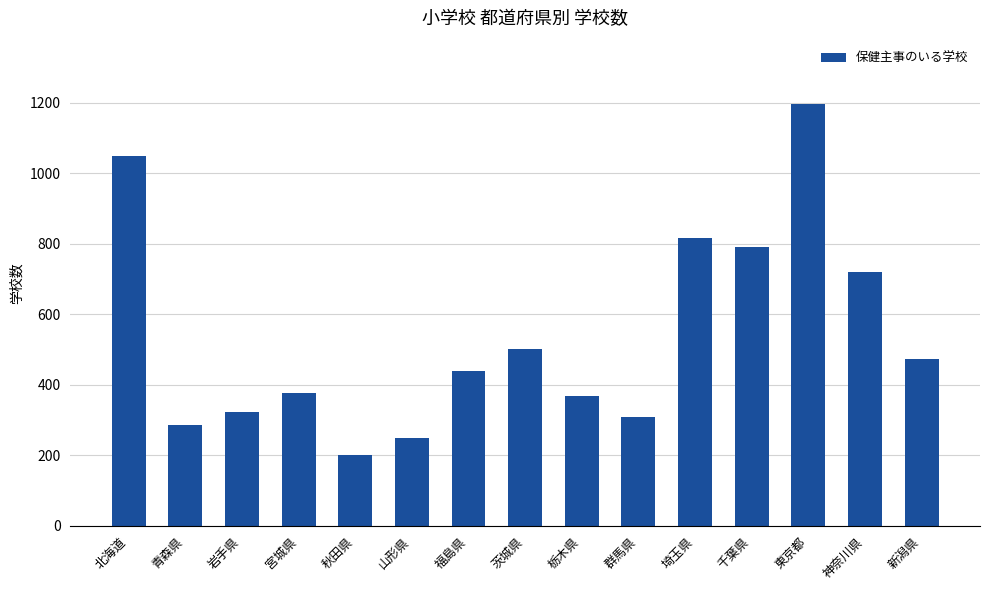

How many bars are there in total?

15